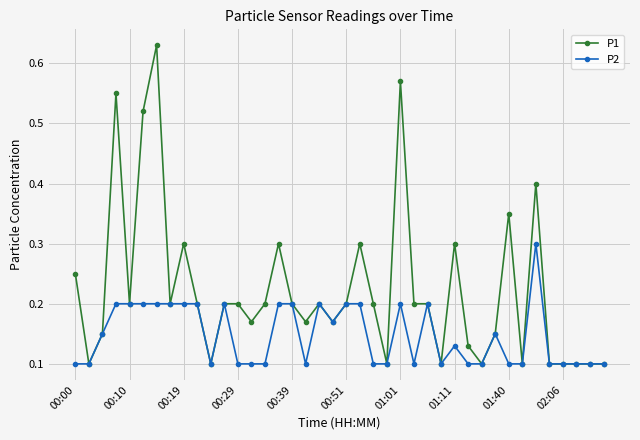

List the series in order of their overall mean, lowest first.

P2, P1